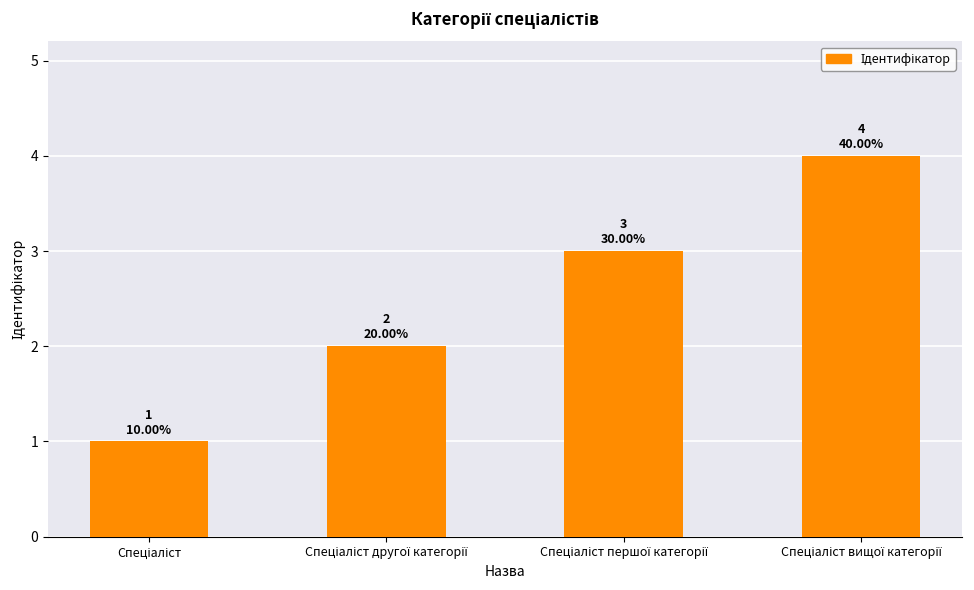

What is the greatest value displayed?

4